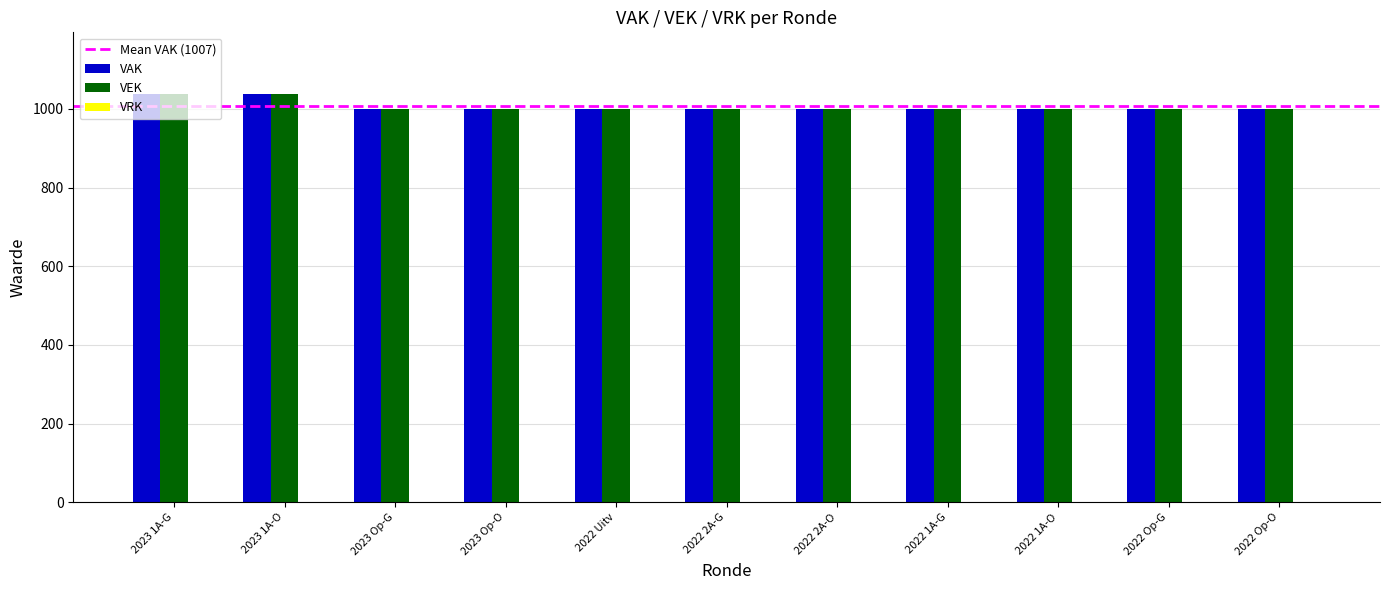

What is the label of the 4th bar from the left?

2023 Op-O